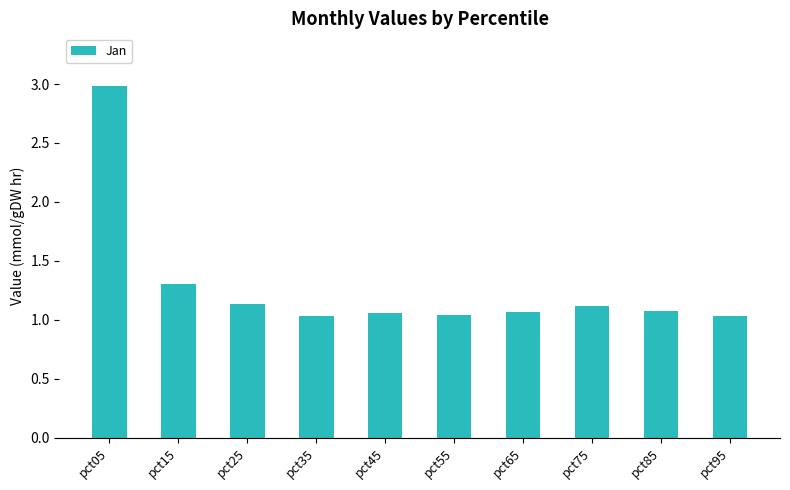

What is the difference between the maximum and minimum values?

2.0